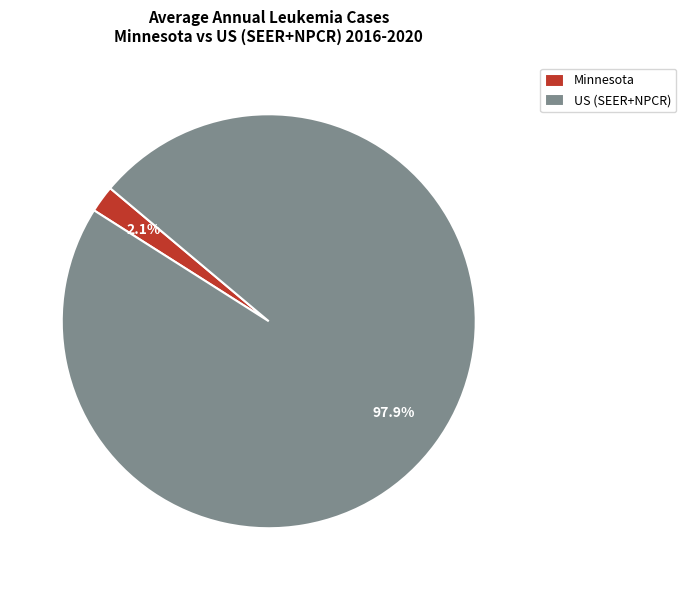

Which slice is the smallest?

Minnesota